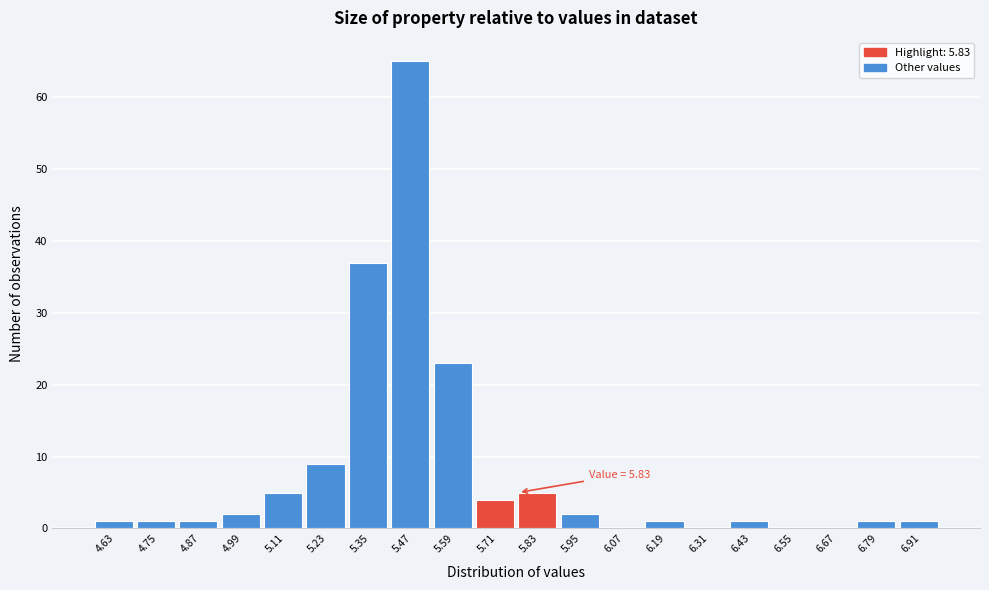

Reading left to right, transcribe all the data shown in this chart.

4.63=1	4.75=1	4.87=1	4.99=2	5.11=5	5.23=9	5.35=37	5.47=65	5.59=23	5.71=4	5.83=5	5.95=2	6.07=0	6.19=1	6.31=0	6.43=1	6.55=0	6.67=0	6.79=1	6.91=1